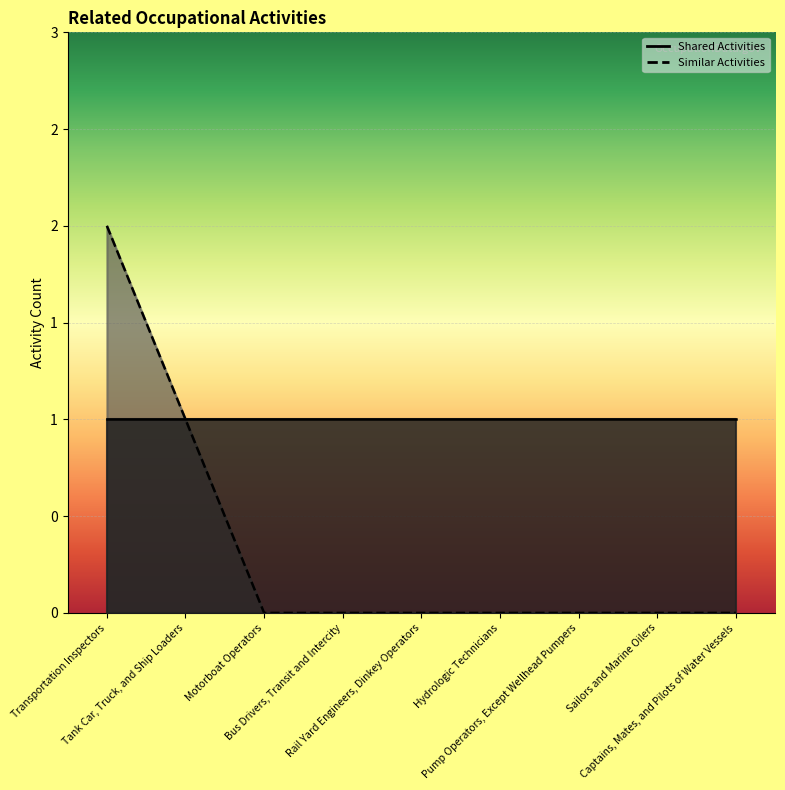

What is the label of the 7th point from the right?

Motorboat Operators